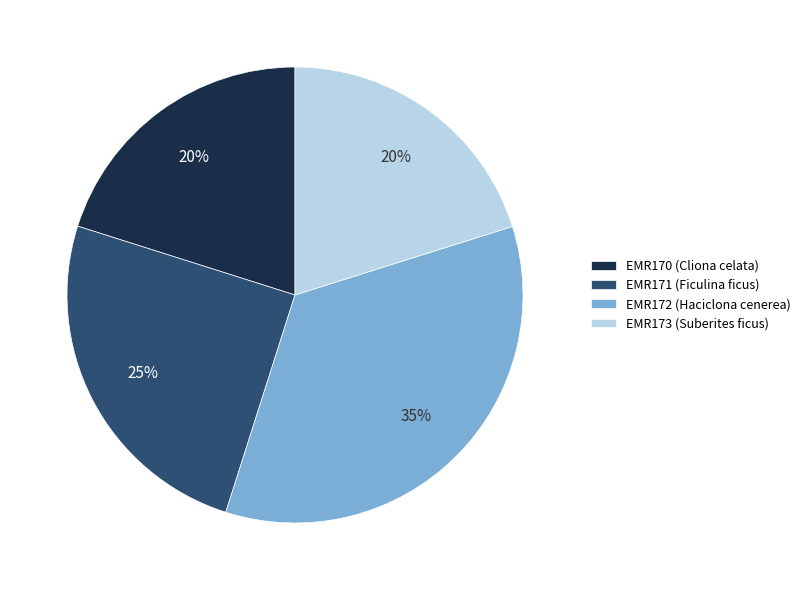

Which slice is the largest?

EMR172 (Haciclona cenerea)